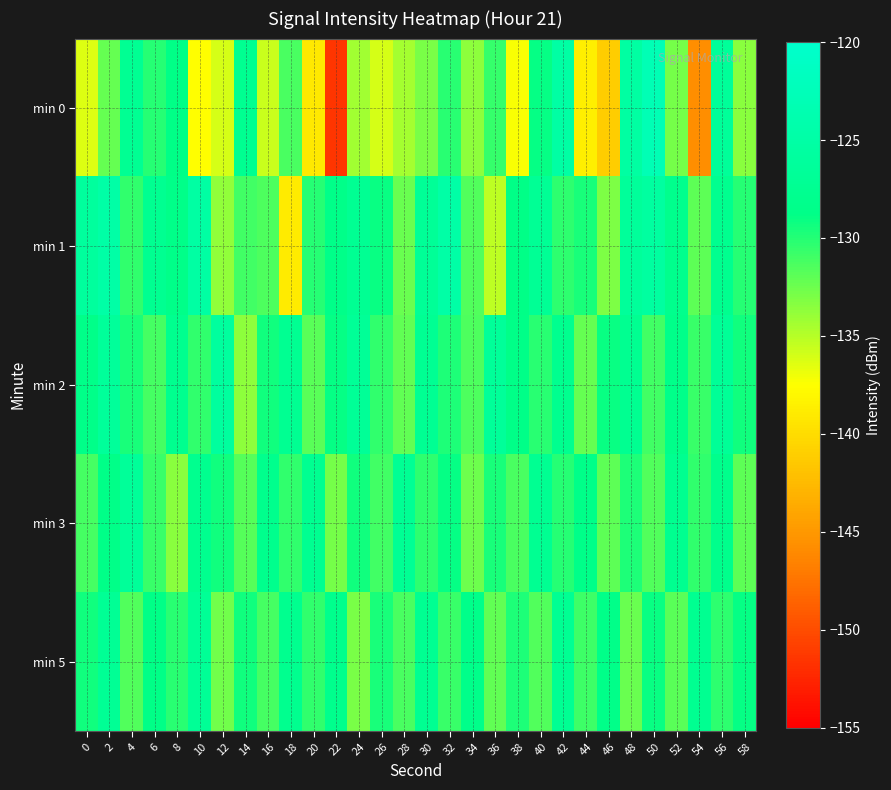

Which label corresponds to the largest value in the chart?

50